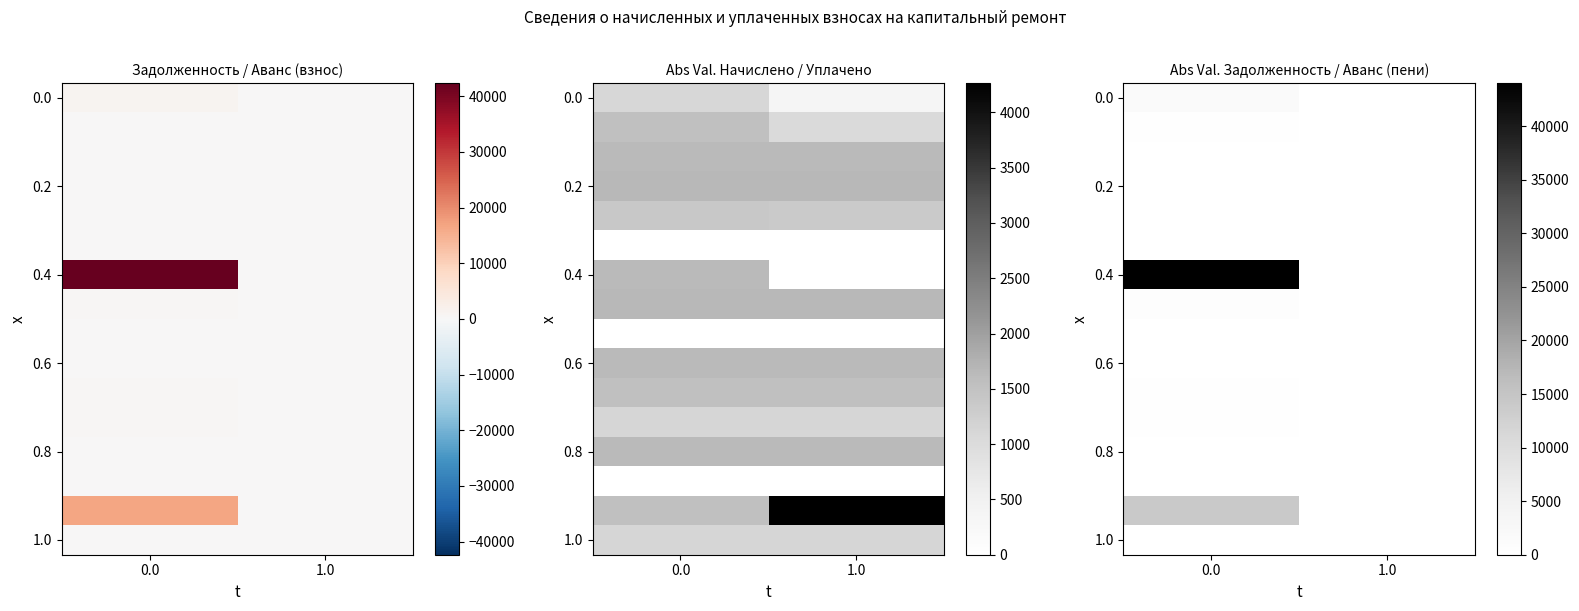

At how many categories does at least one series exceed 31282?

1